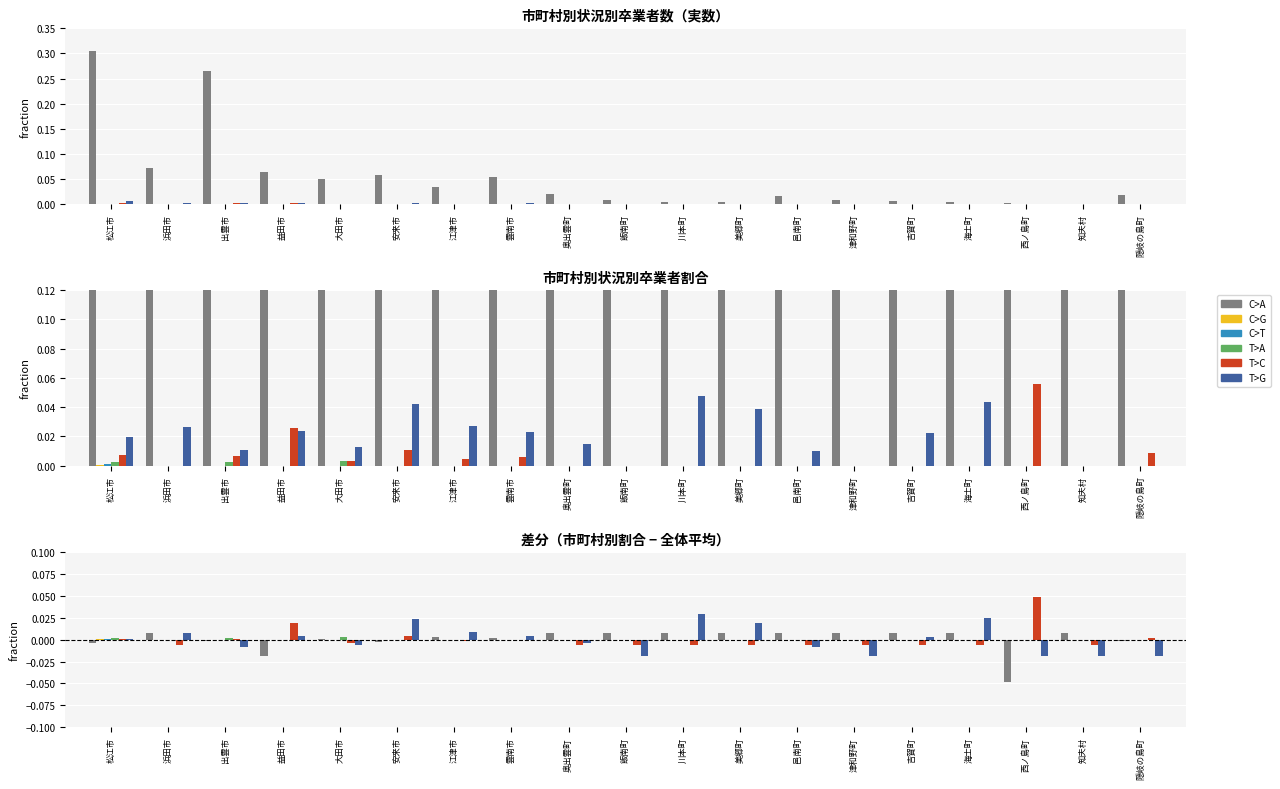

Is the value of 専修学校(高等課程)進学者 at 津和野町 greater than the value of 高等学校等進学者 at 西ノ島町?

Yes